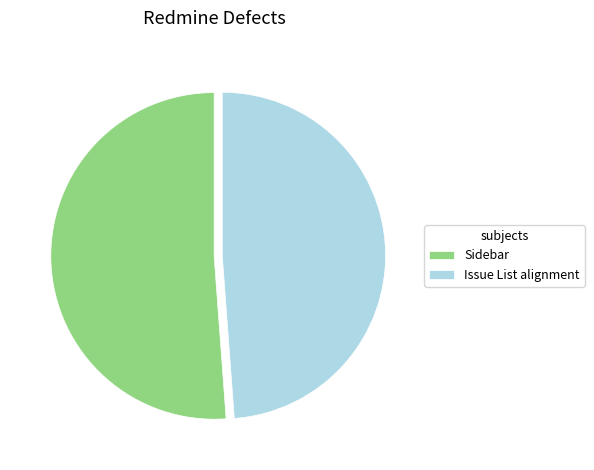

How many slices are in this pie chart?

2